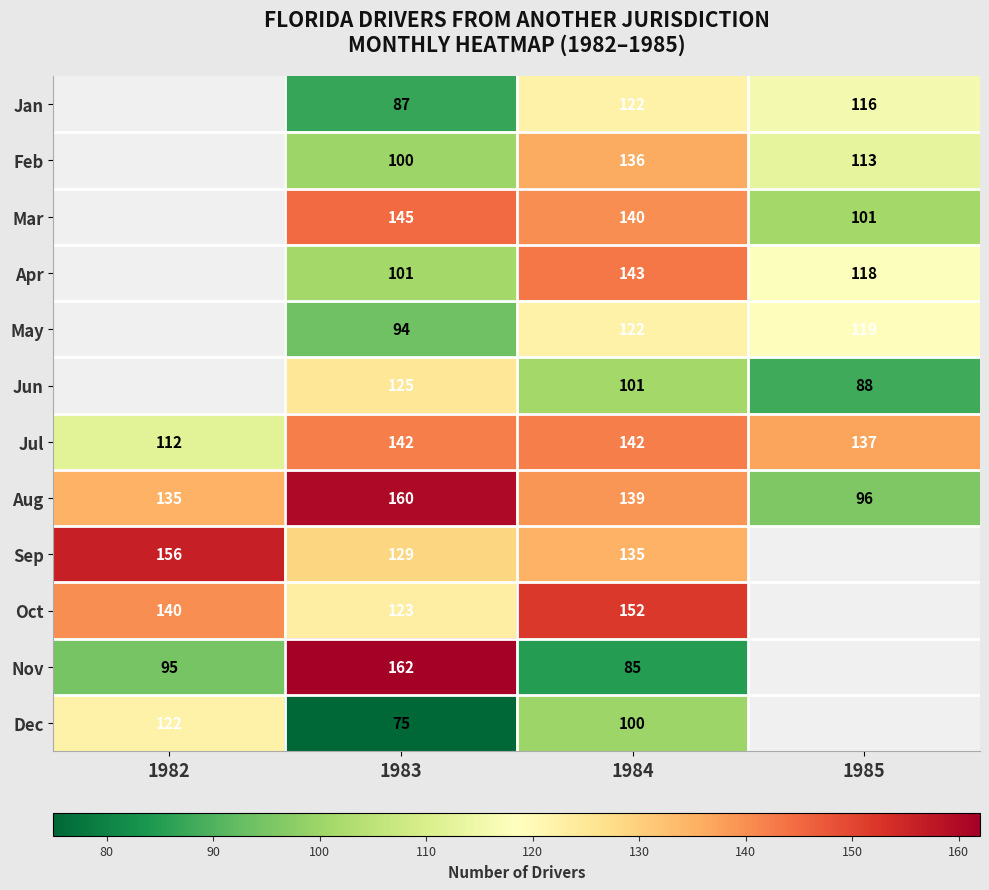

How many distinct data groups are displayed?

12